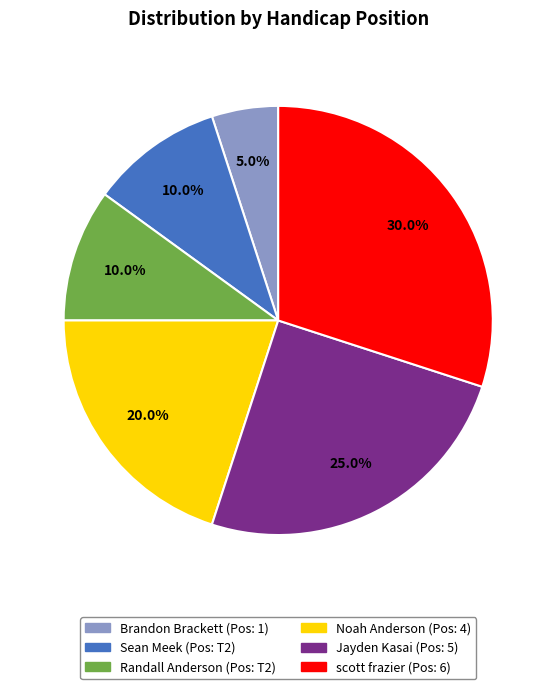

Does any single category account for the majority?

No